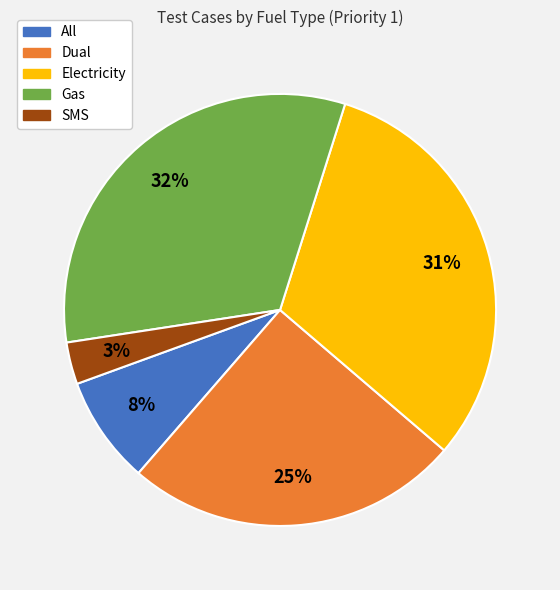

What percentage is the Electricity slice, to the nearest percent?

31%